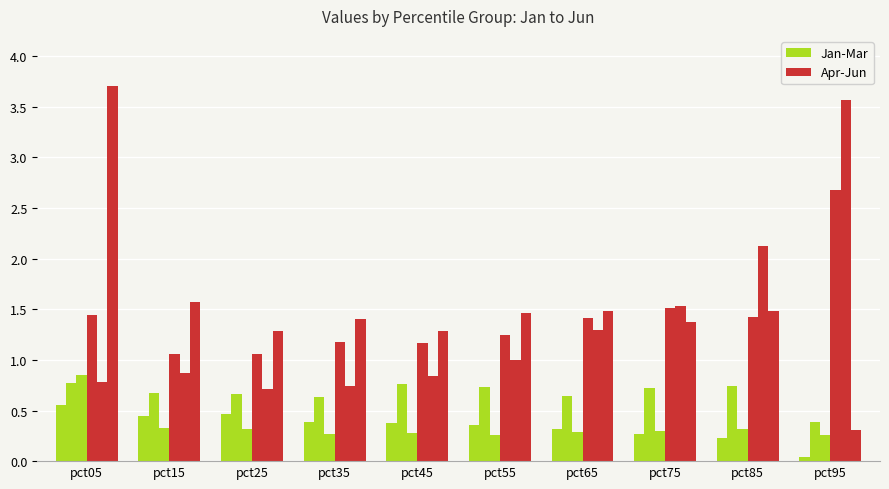

Does the chart contain stacked bars?

No